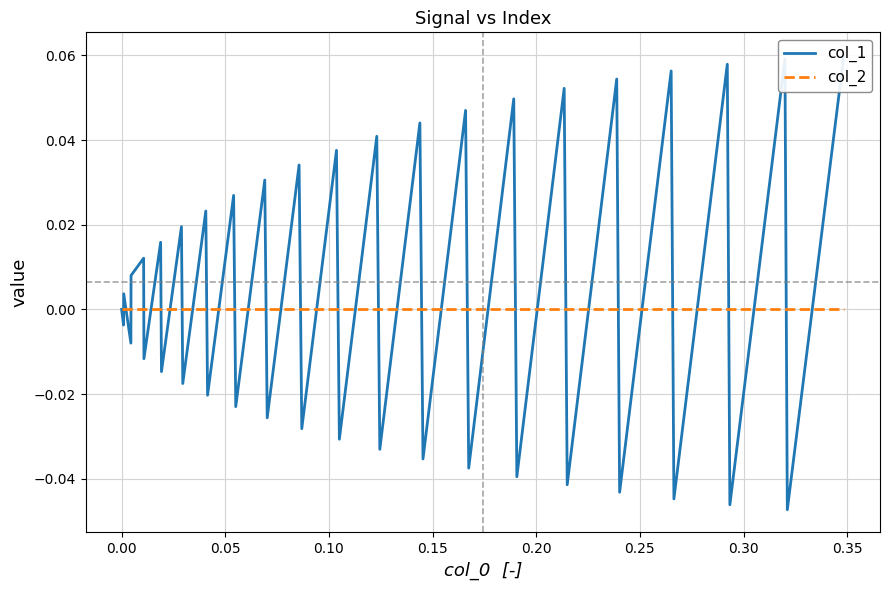

True or false: col_2 and col_1 cross at least once.

True